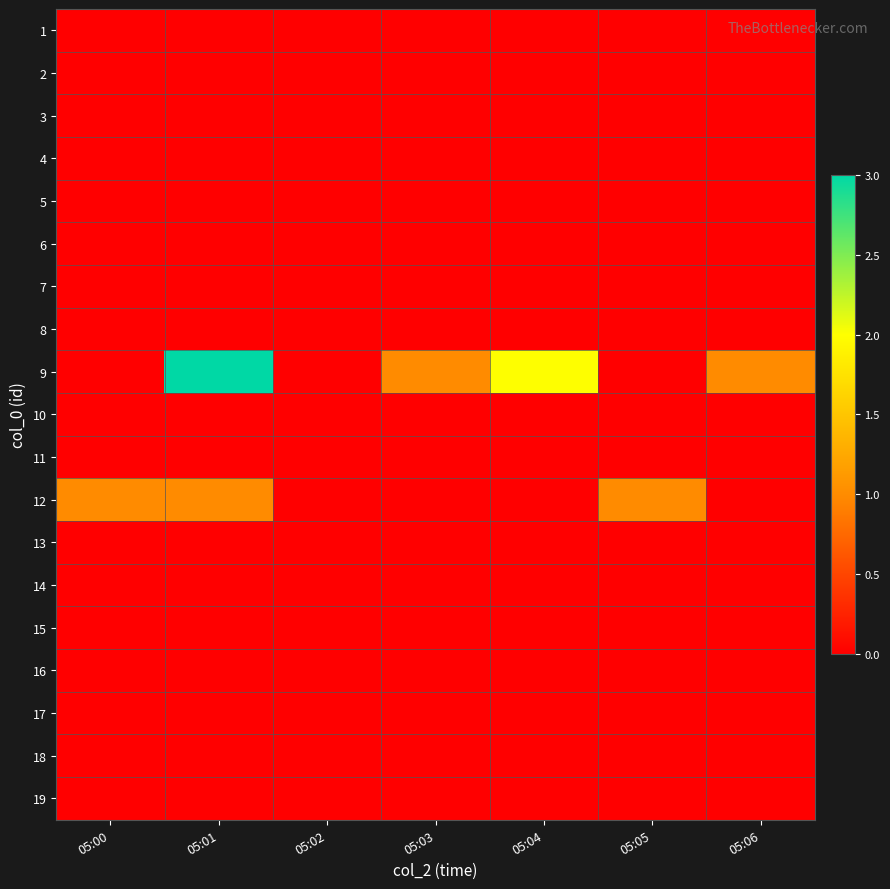

List the series in order of their peak value, lowest first.

1, 2, 3, 4, 5, 6, 7, 8, 10, 11, 13, 14, 15, 16, 17, 18, 19, 12, 9